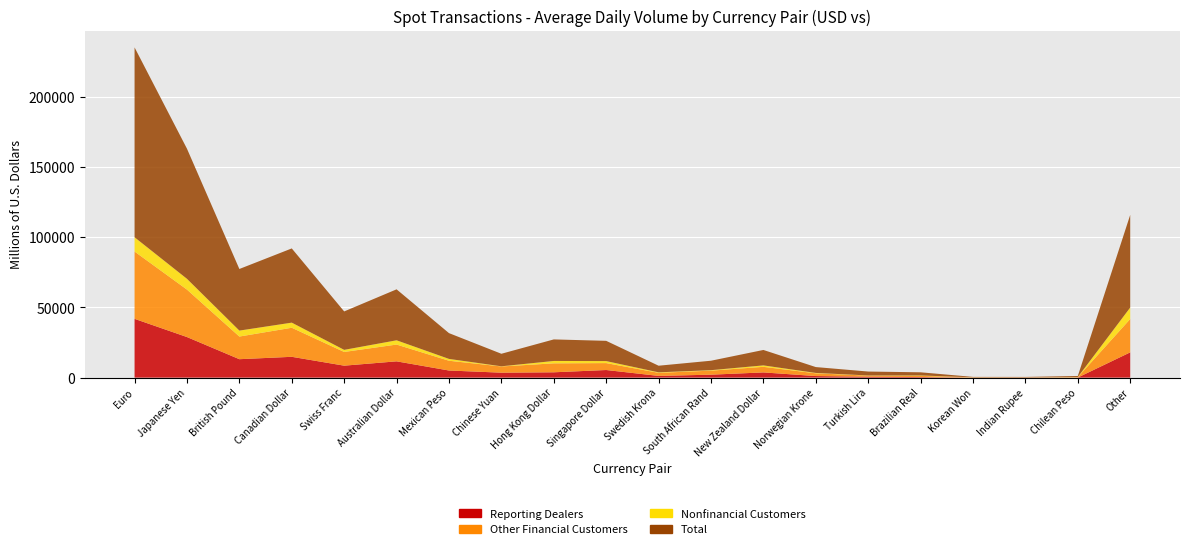

Reading left to right, transcribe all the data shown in this chart.

Reporting Dealers: 41911	28933	13145	14845	8530	11614	5082	3536	3806	5434	1231	2108	3720	1132	653	407	37	66	78	18014
Other Financial Customers: 47958	33814	16142	20709	9770	11965	6960	4432	6380	4932	2198	2876	3982	1934	801	834	150	128	247	23782
Nonfinancial Customers: 10183	7690	4246	3647	1500	3036	1309	116	1704	1431	351	333	1026	282	105	304	57	26	95	8155
Total: 135312	92738	43912	52894	27395	36323	18376	8931	15354	14435	4720	6738	10998	4184	2782	2257	285	289	753	66049